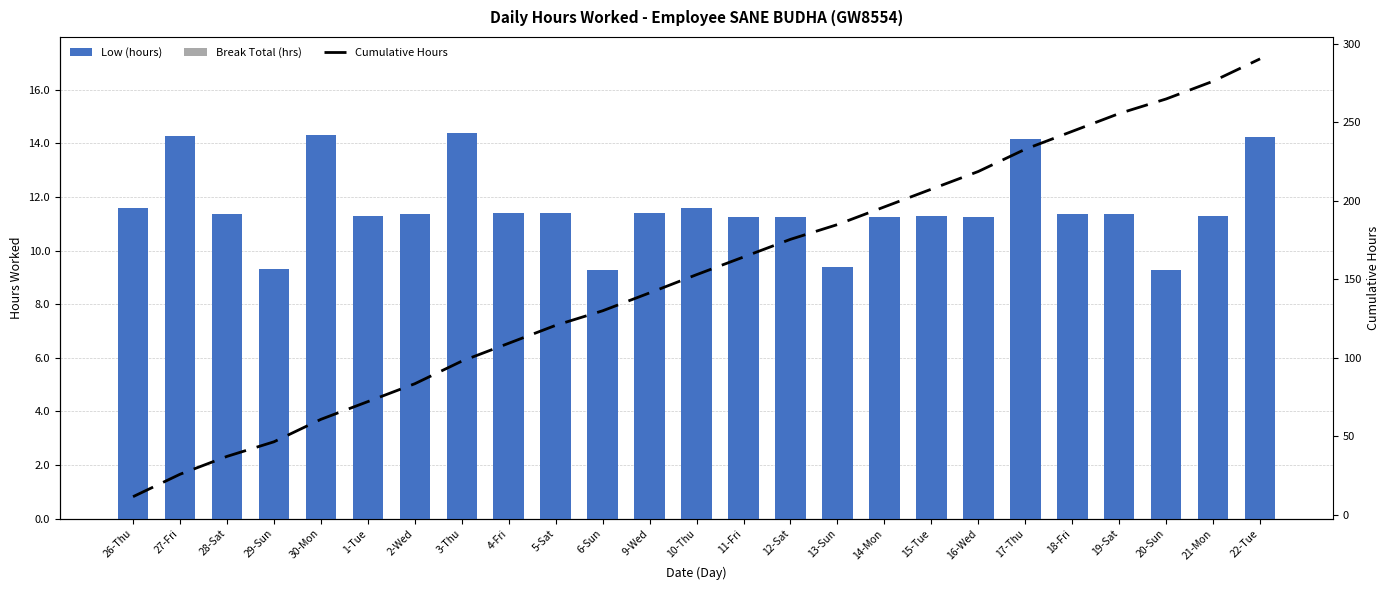

What is the approximate value of Cumulative Hours at 20-Sun?

264.9